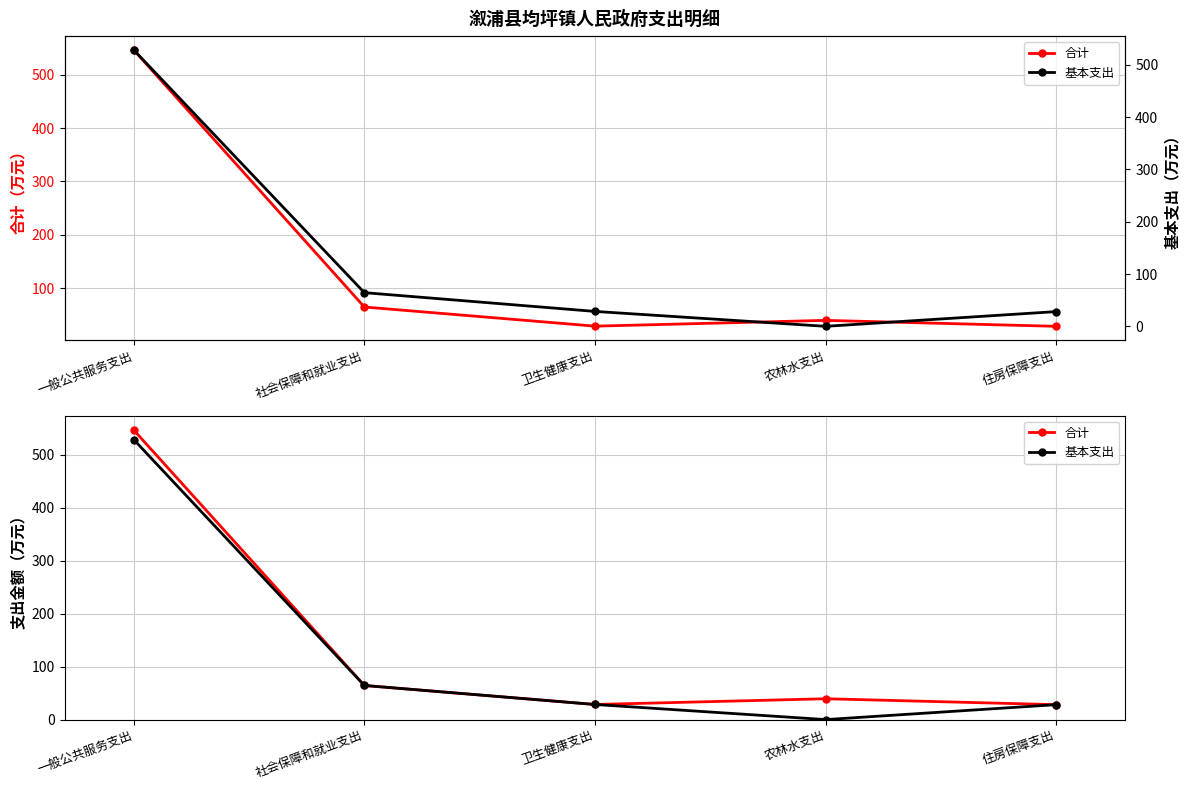

What is the difference between the maximum and minimum values in the 合计 series?

518.3